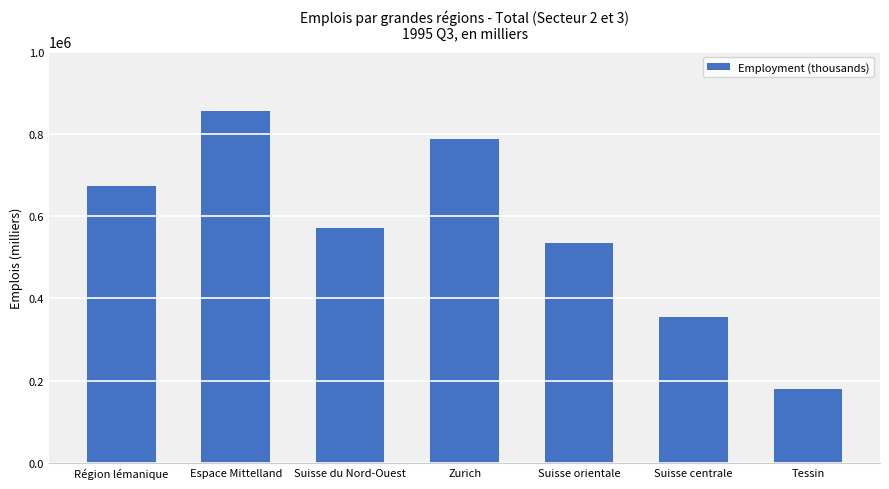

Rank the categories by value from highest to lowest.

Espace Mittelland, Zurich, Région lémanique, Suisse du Nord-Ouest, Suisse orientale, Suisse centrale, Tessin